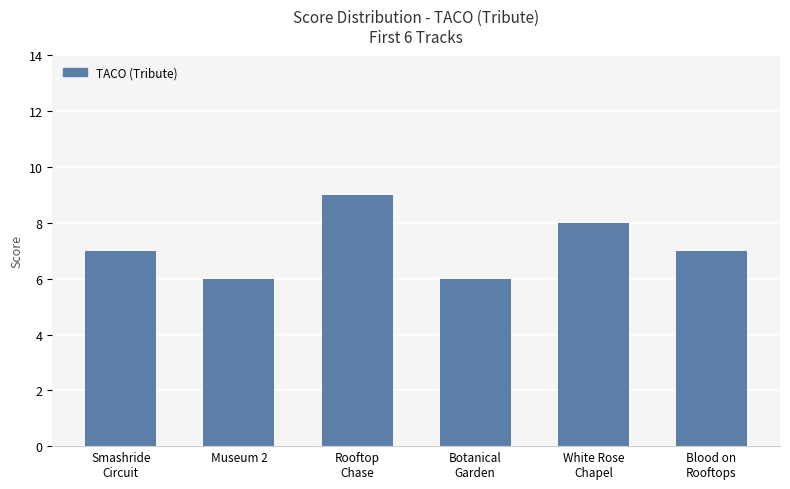

How many distinct data groups are displayed?

1